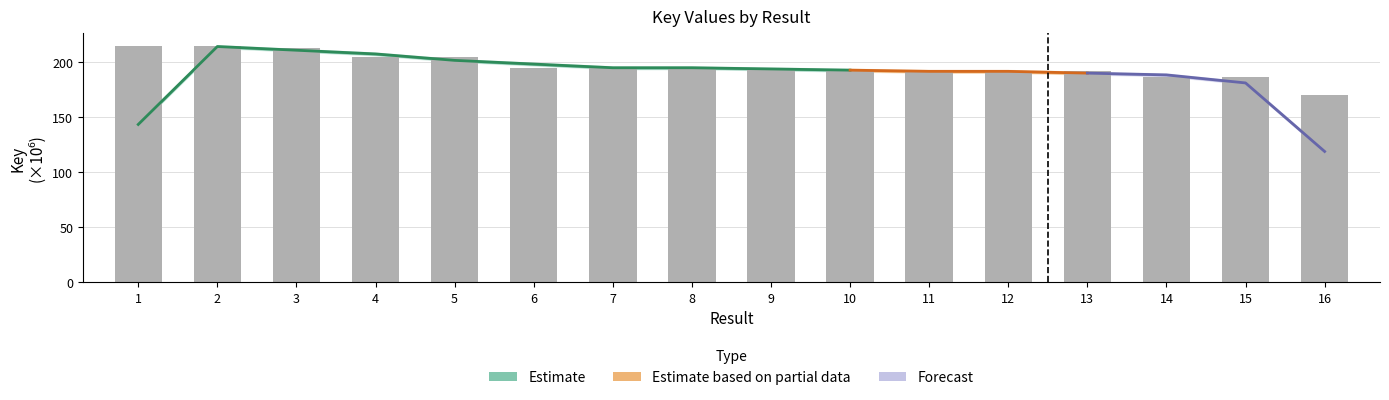

Where does the data first go above 195?

1